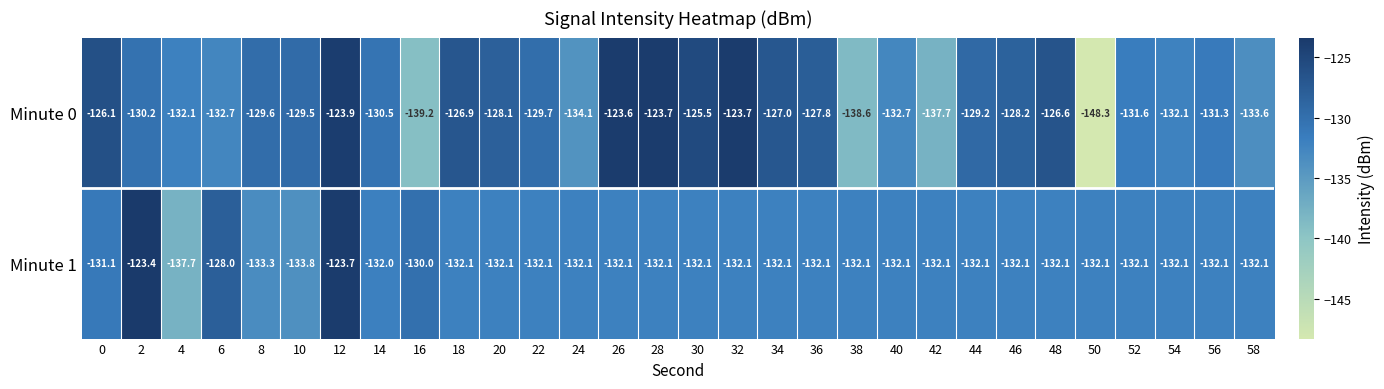

Which category has the highest value across all series?

2